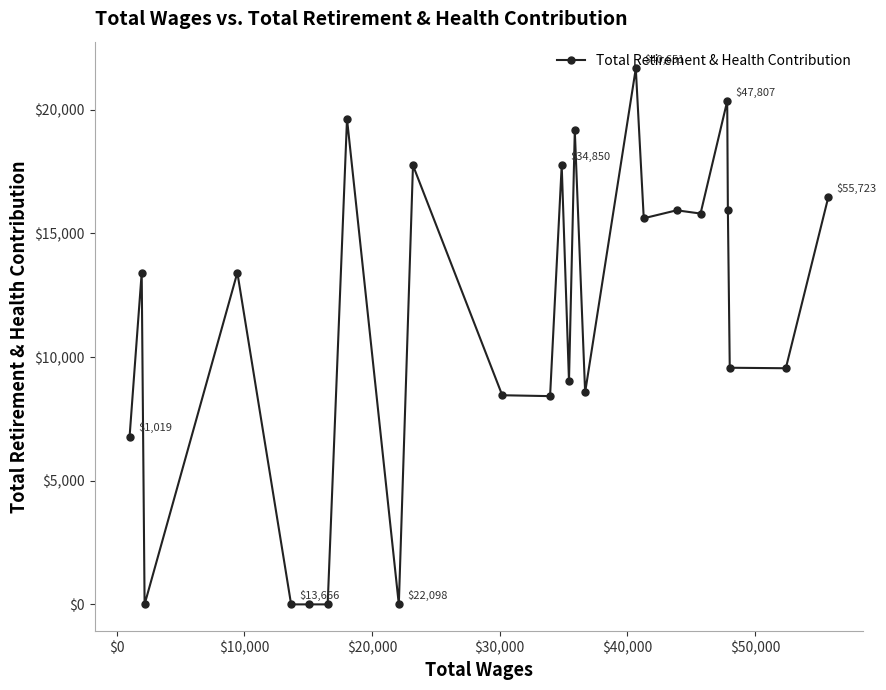

What is the difference between the second highest and second lowest values?

20352